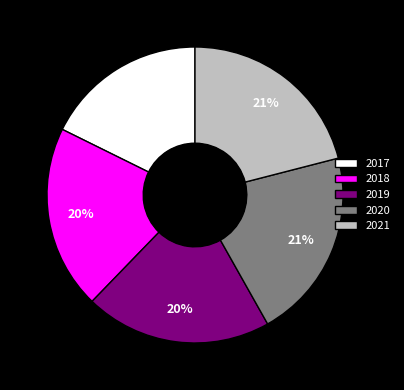

What is the ratio of the value at 2018 to the value at 2021?

1.0